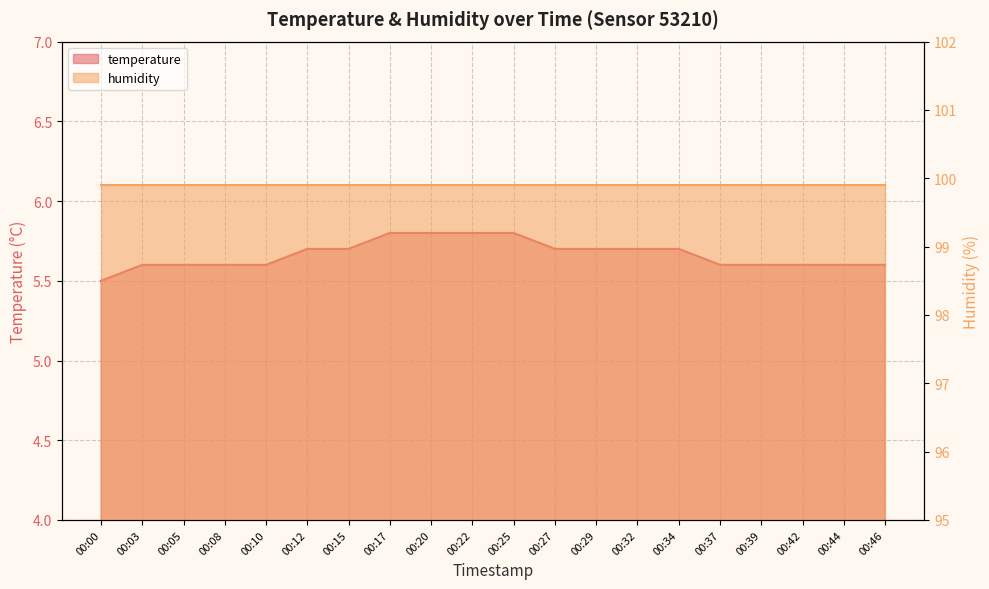

List the labels in order of value, smallest first.

00:00, 00:03, 00:05, 00:08, 00:10, 00:37, 00:39, 00:42, 00:44, 00:46, 00:12, 00:15, 00:27, 00:29, 00:32, 00:34, 00:17, 00:20, 00:22, 00:25